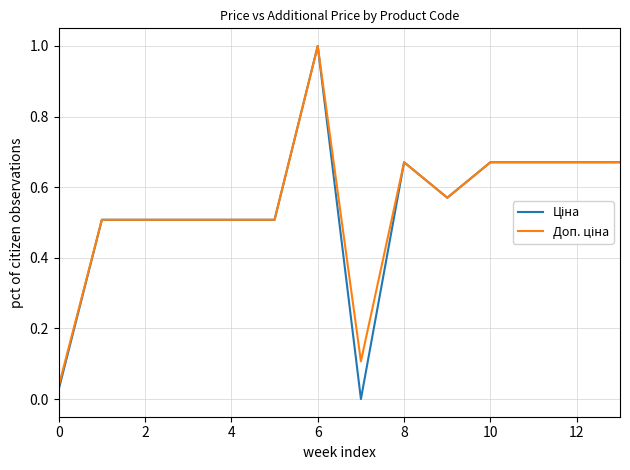

What is the greatest value displayed?

1.0